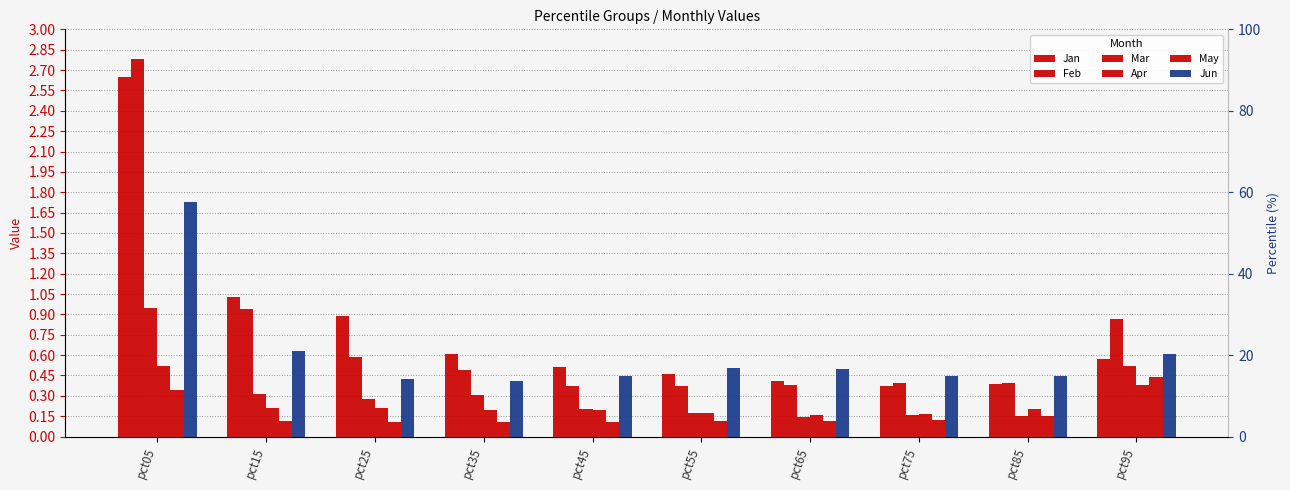

How many categories are shown in the chart?

10